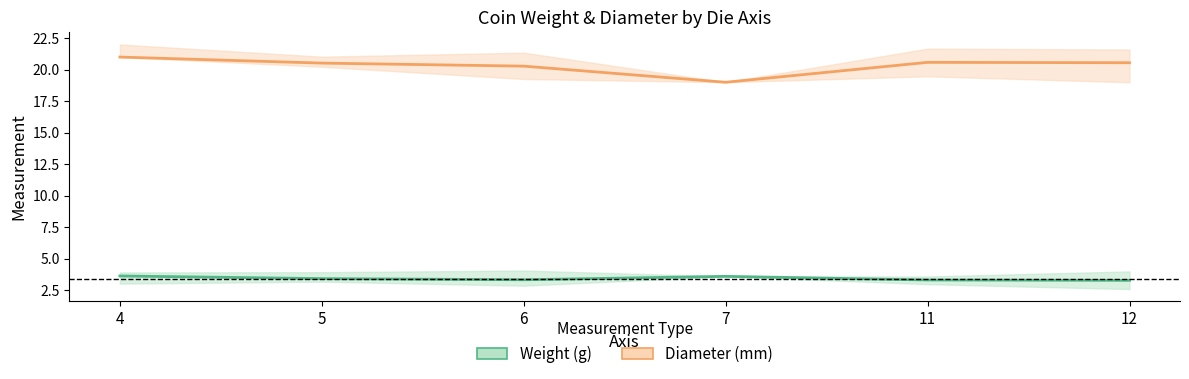

At which category does Diameter (mm) reach its first local valley?

7